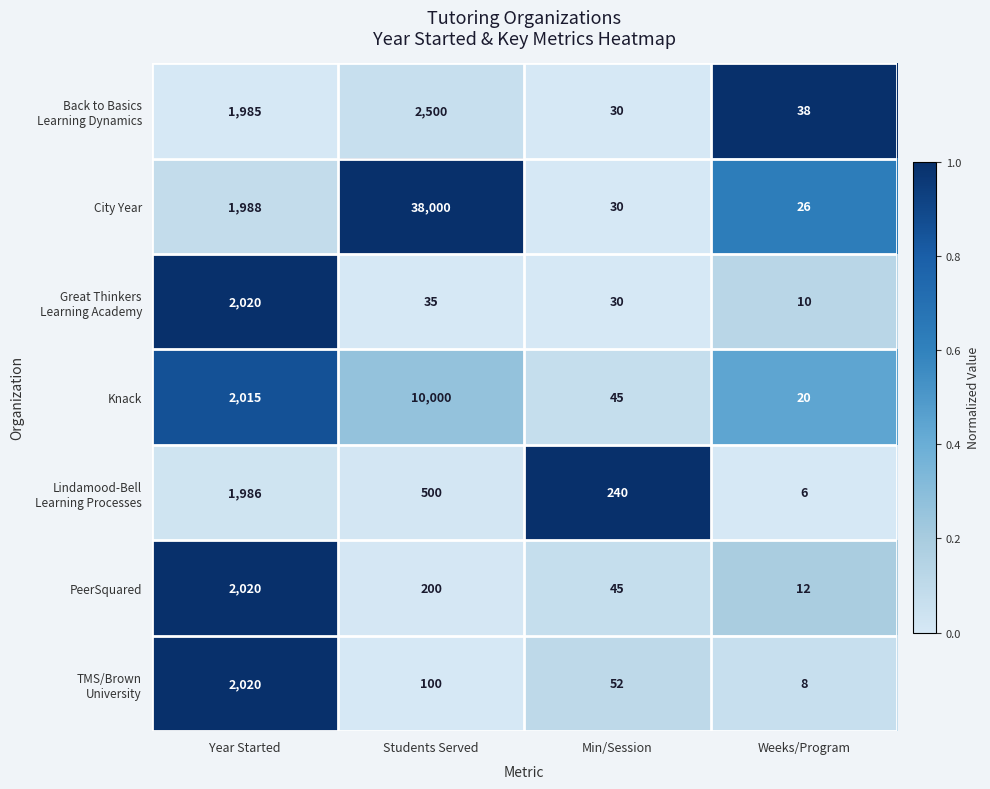

Which series has the largest total across all categories?

City Year